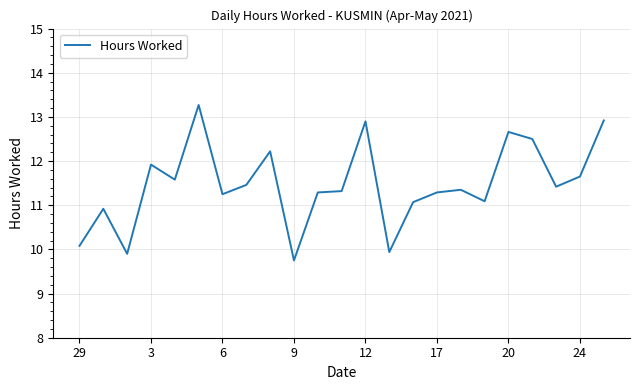

What is the greatest value displayed?

13.3